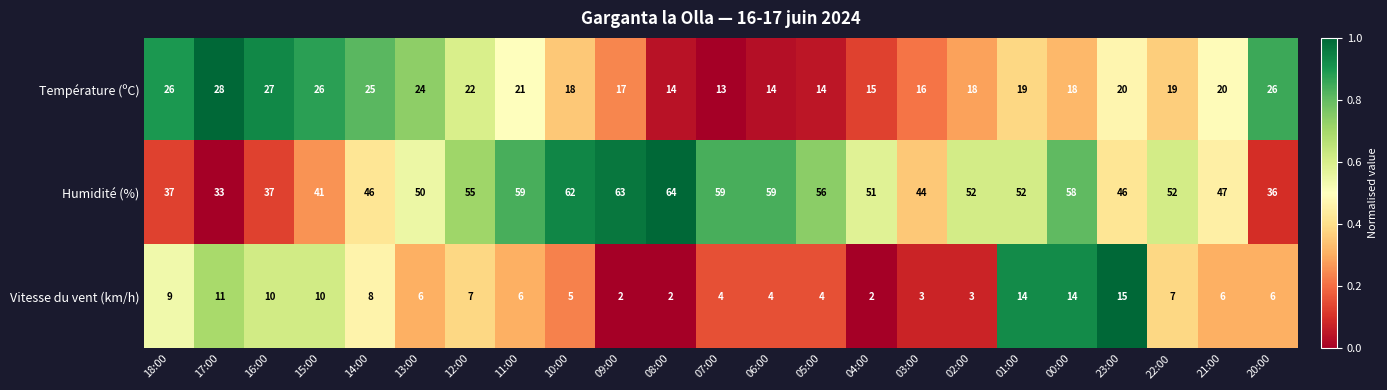

Which series changed the most between 13:00 and 08:00?

Humidité (%)